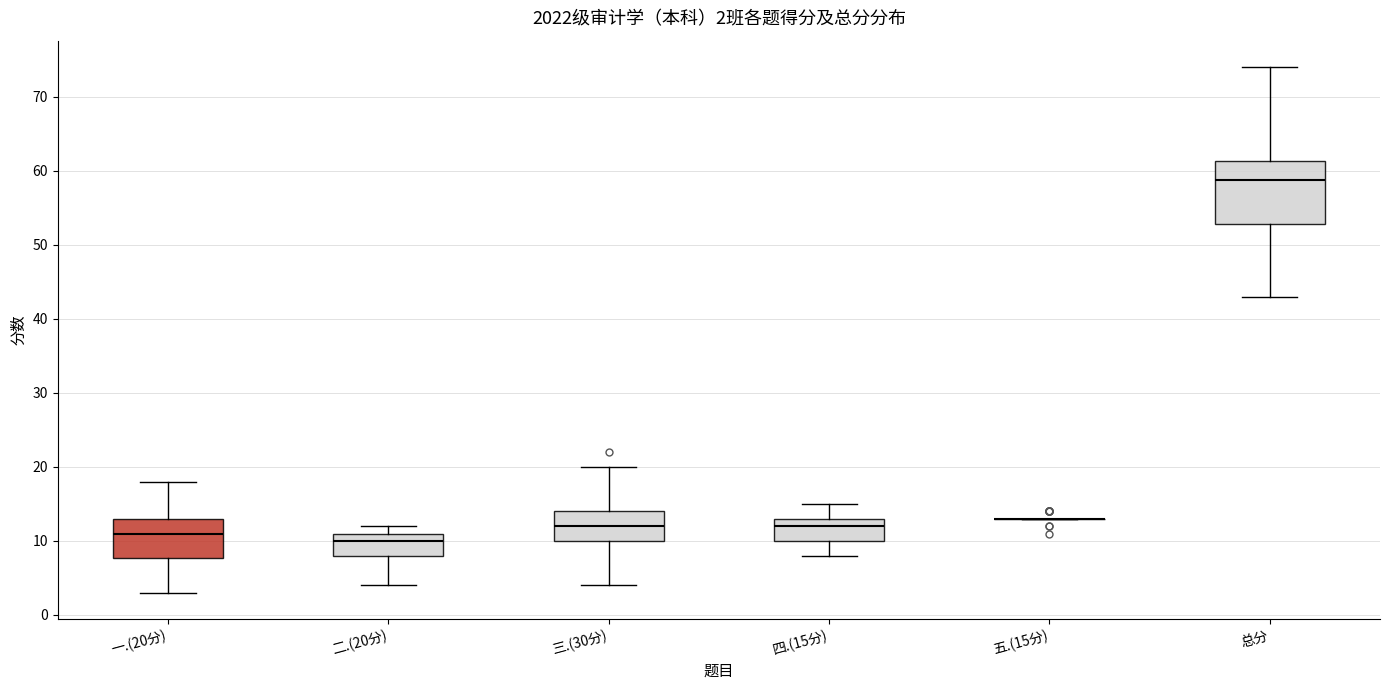

Comparing the boxes themselves (not the whiskers), which one is the tallest?

总分